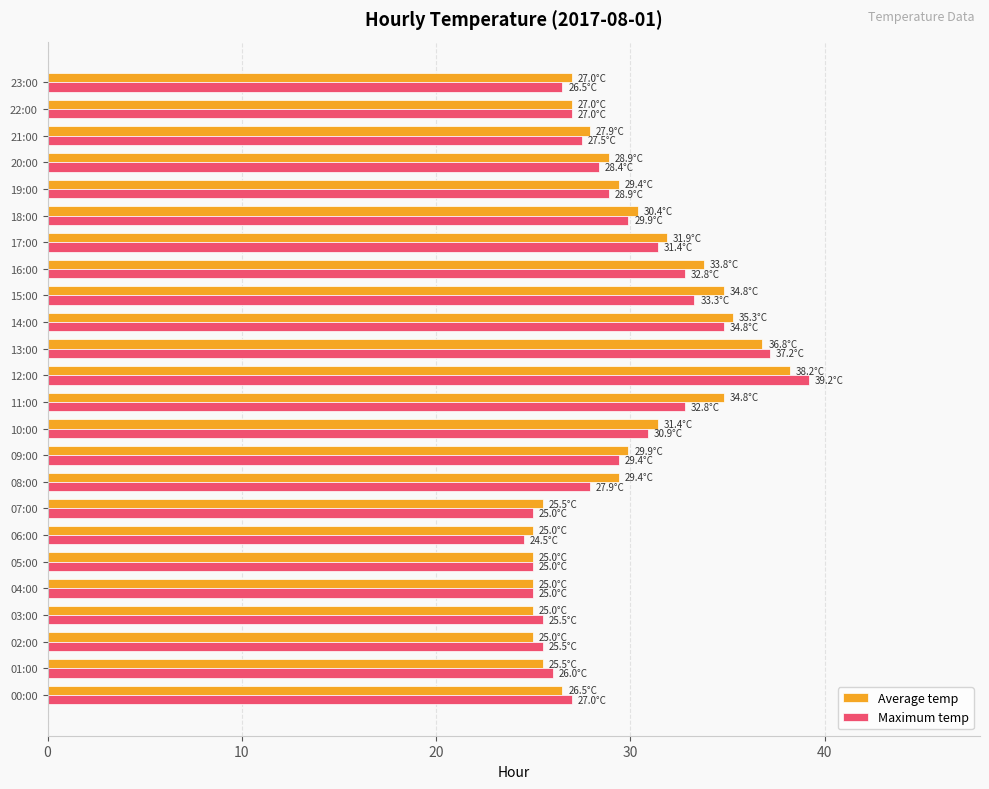

The Average temp series shows 35.3 at 14:00. True or false?

True